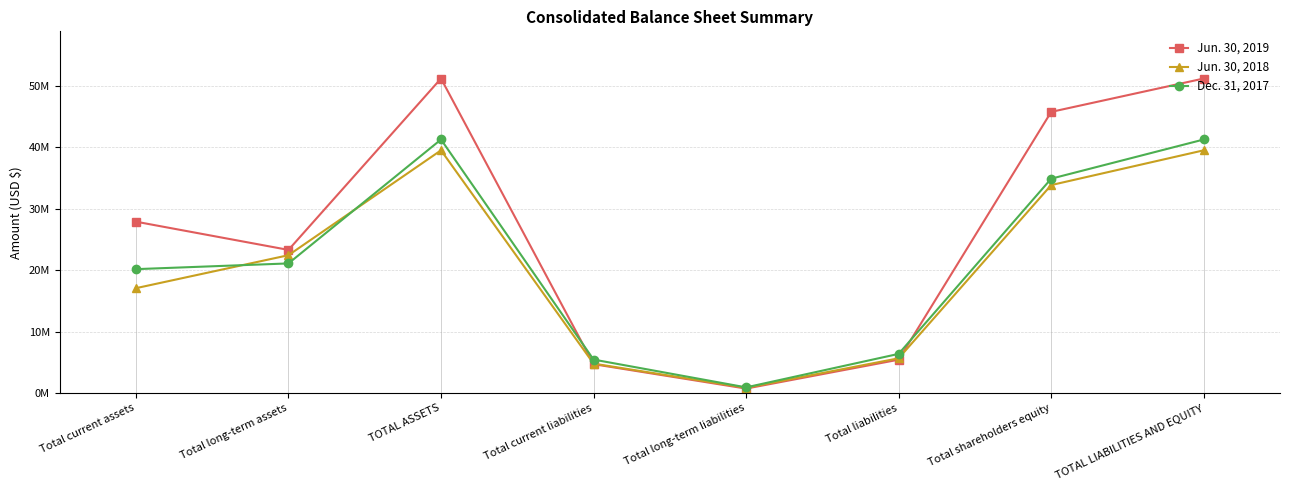

Reading left to right, what are all the values shown in this chart?

Jun. 30, 2019: 27868367	23278014	51146381	4697780	729577	5427357	45719024	51146381
Jun. 30, 2018: 17054961	22417546	39472507	4789897	864177	5654074	33818433	39472507
Dec. 31, 2017: 20149973	21080734	41230707	5446963	925118	6372081	34858626	41230707